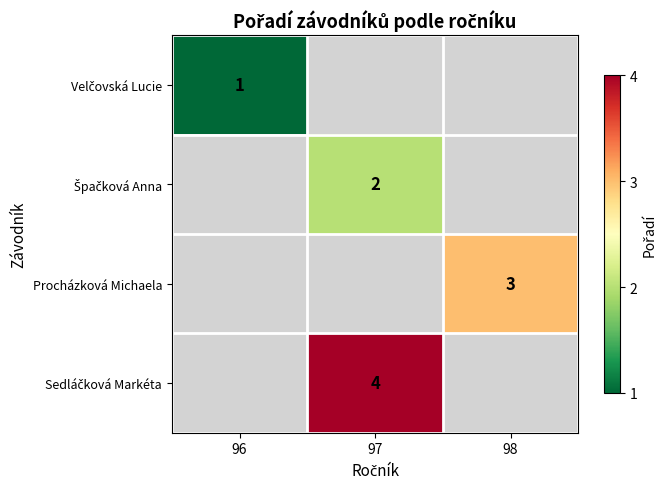

True or false: Procházková Michaela has a value of 3 at 98.

True